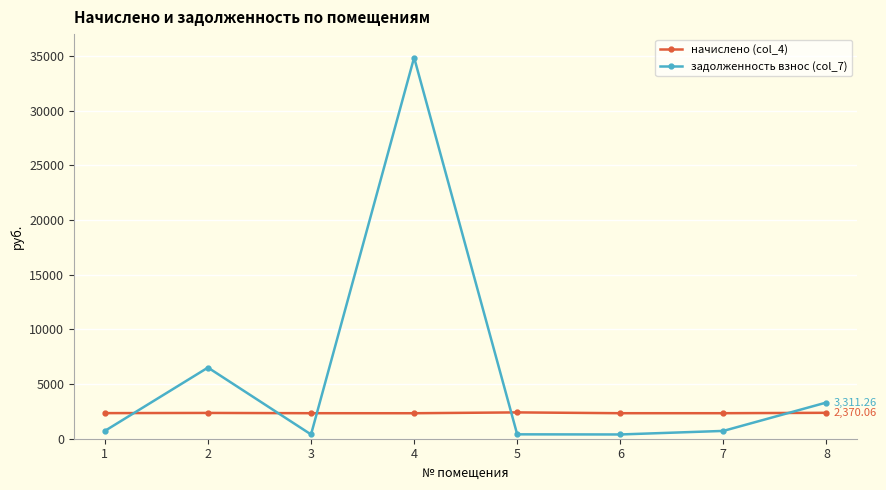

What is the sum of the начислено (col_4) values at 1 and 7?

4674.9